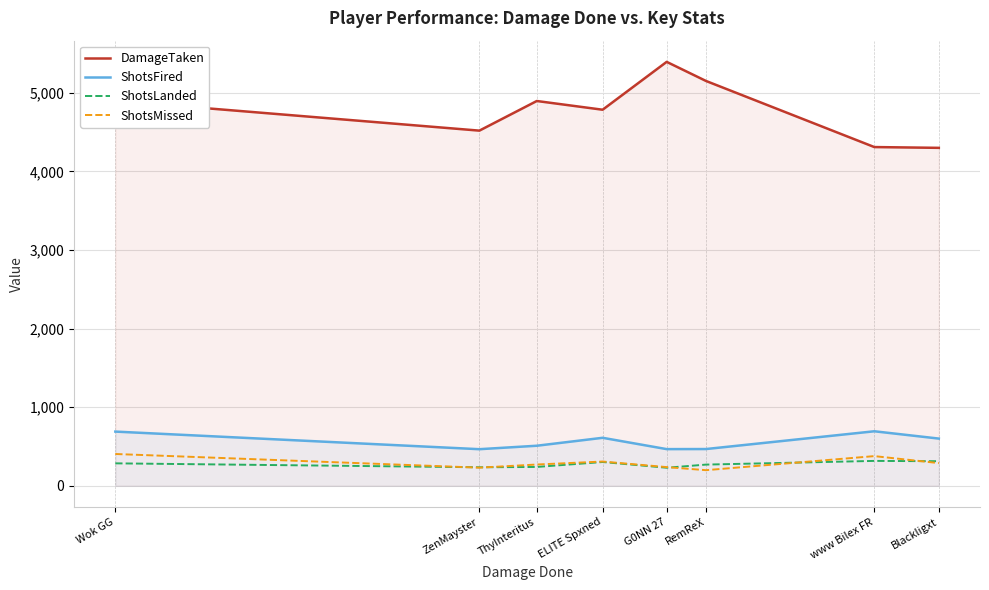

What is the label of the 1st point from the right?

Blackligxt